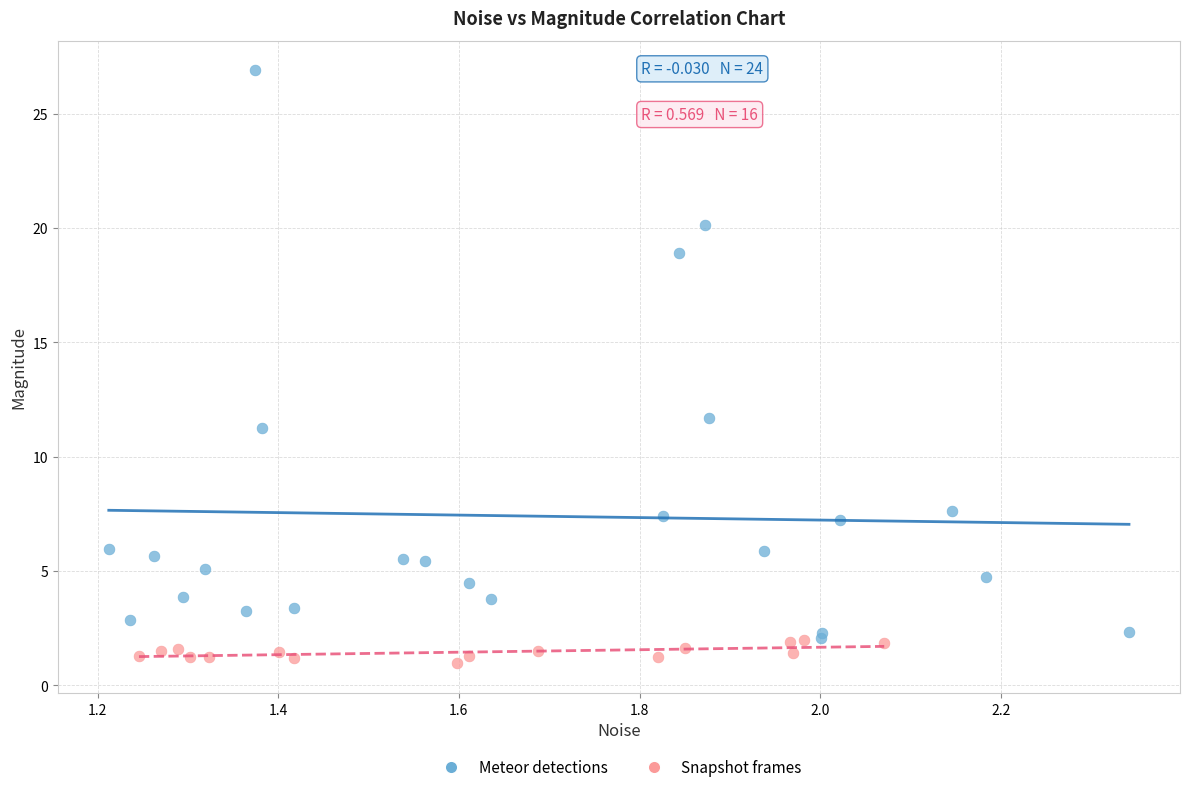

Which series contains the highest Y value?

Meteor detections